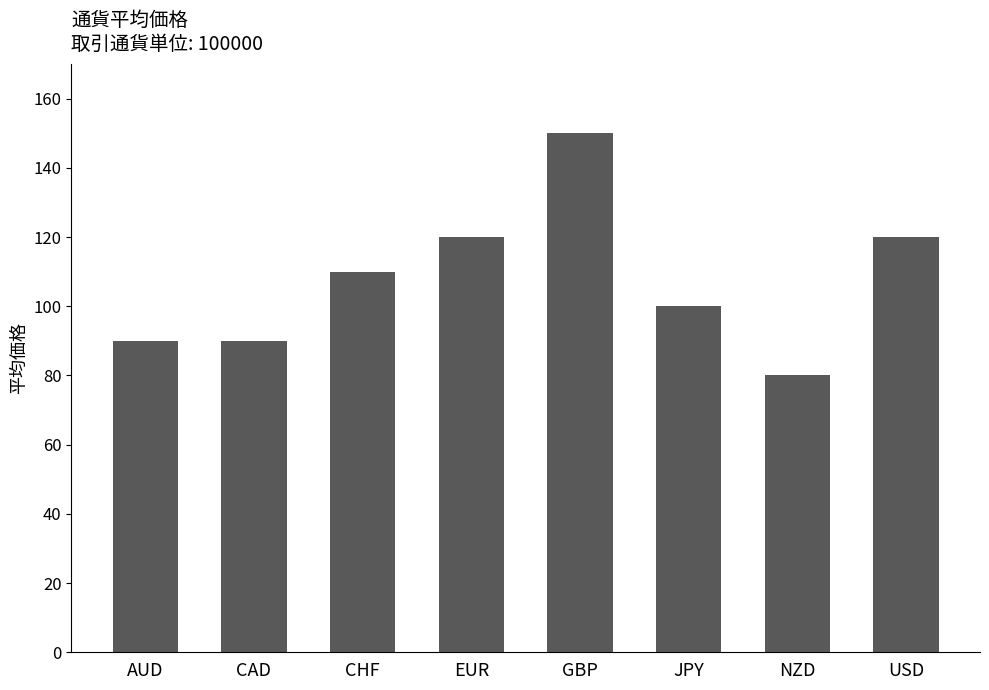

Reading right to left, extract all data points from this chart.

120	80	100	150	120	110	90	90